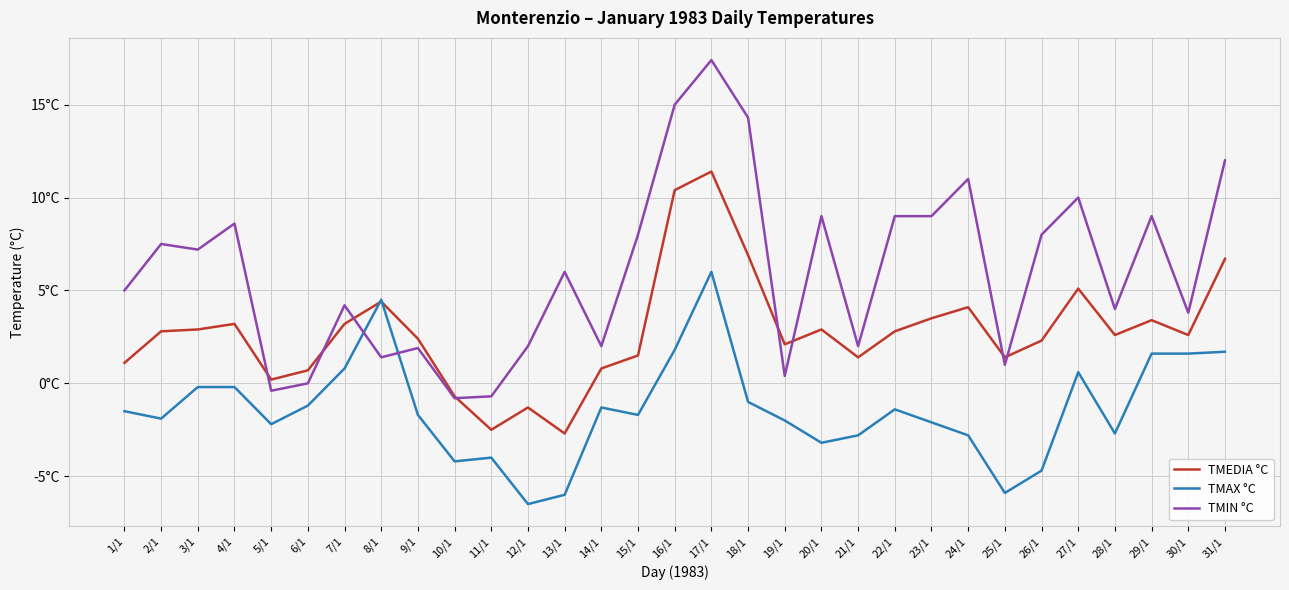

What is the label of the 17th point from the right?

15/1